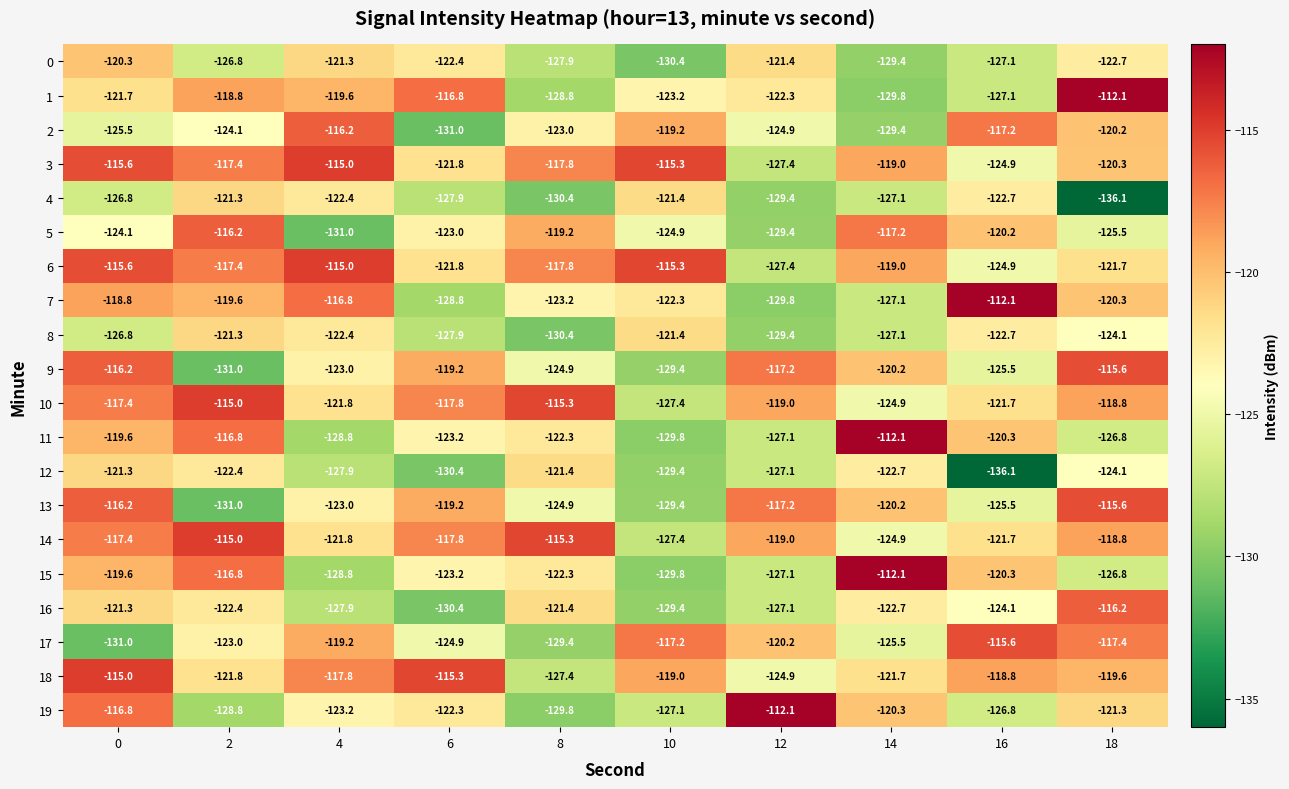

Between 0 and 6, which series saw the biggest shift?

7